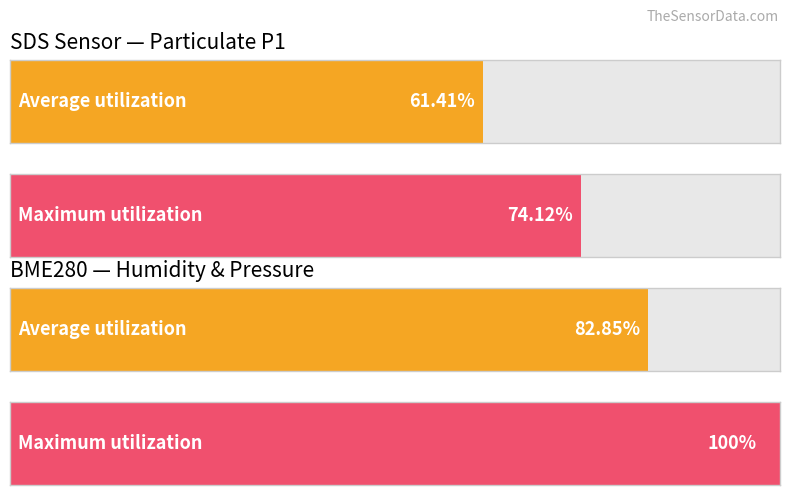

What are all the series names shown in the legend?

Average utilization, Maximum utilization